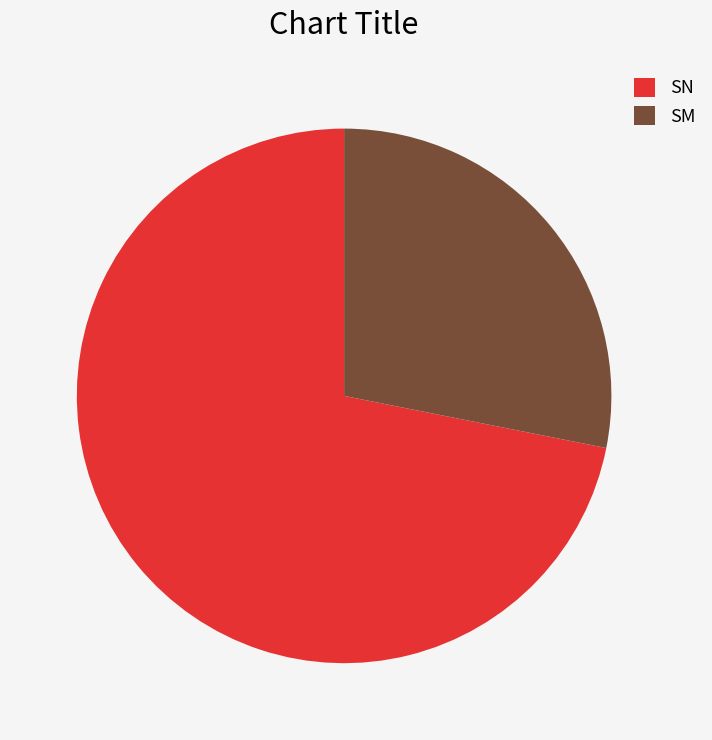

Which category accounts for the majority?

SN